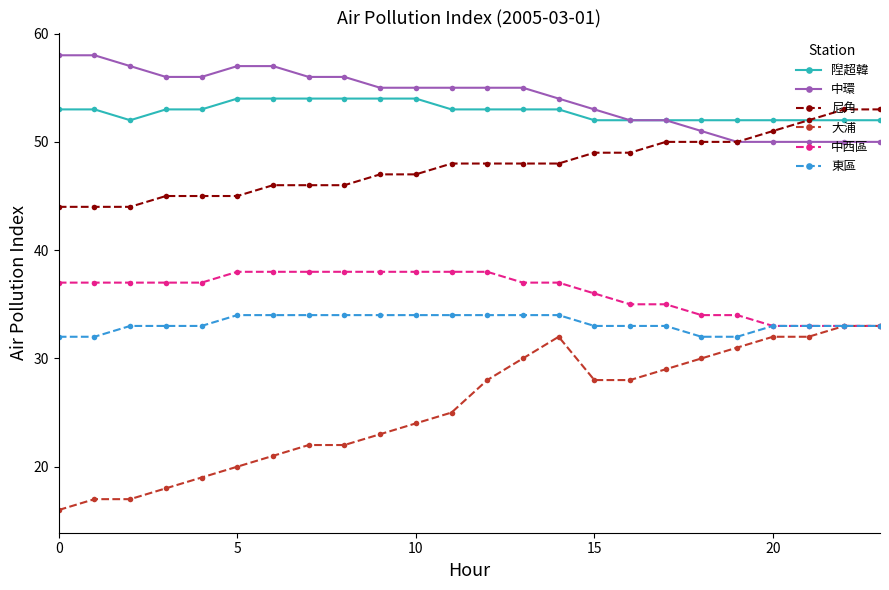

What is the average value of the 隉超韓 series?

53